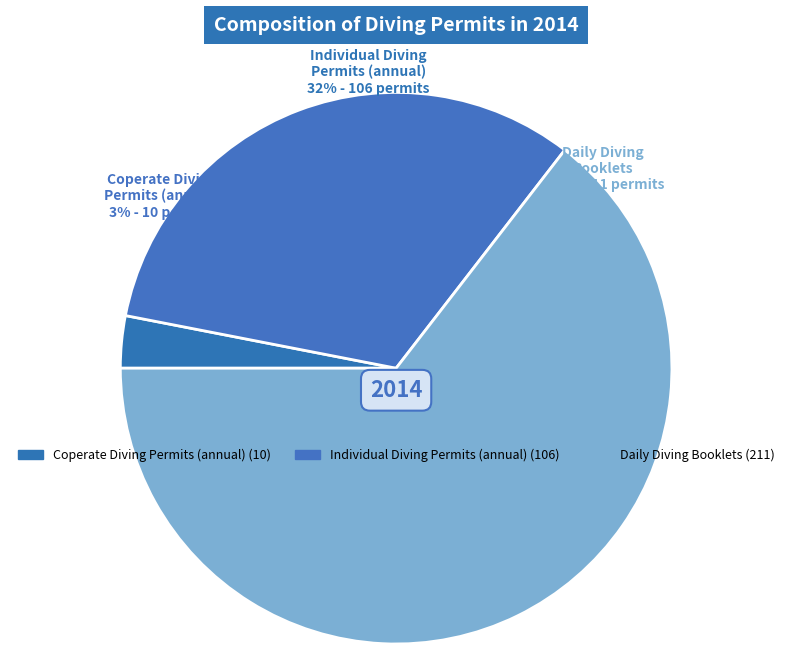

To the nearest percent, what percentage of the pie is Daily diving booklets?

65%